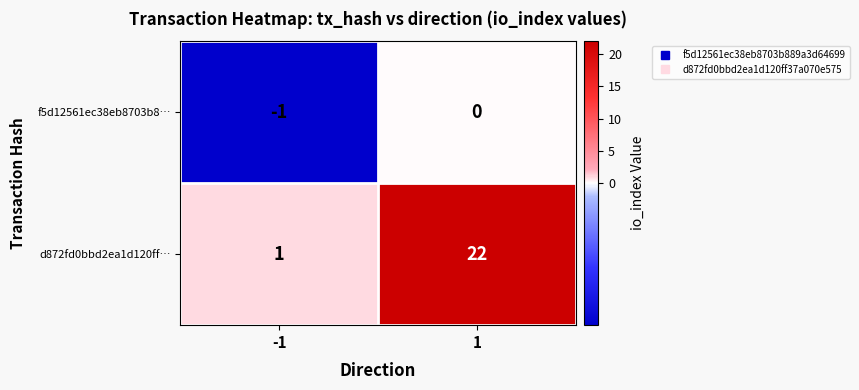

Which series has the largest total across all categories?

d872fd0bbd2ea1d120ff…